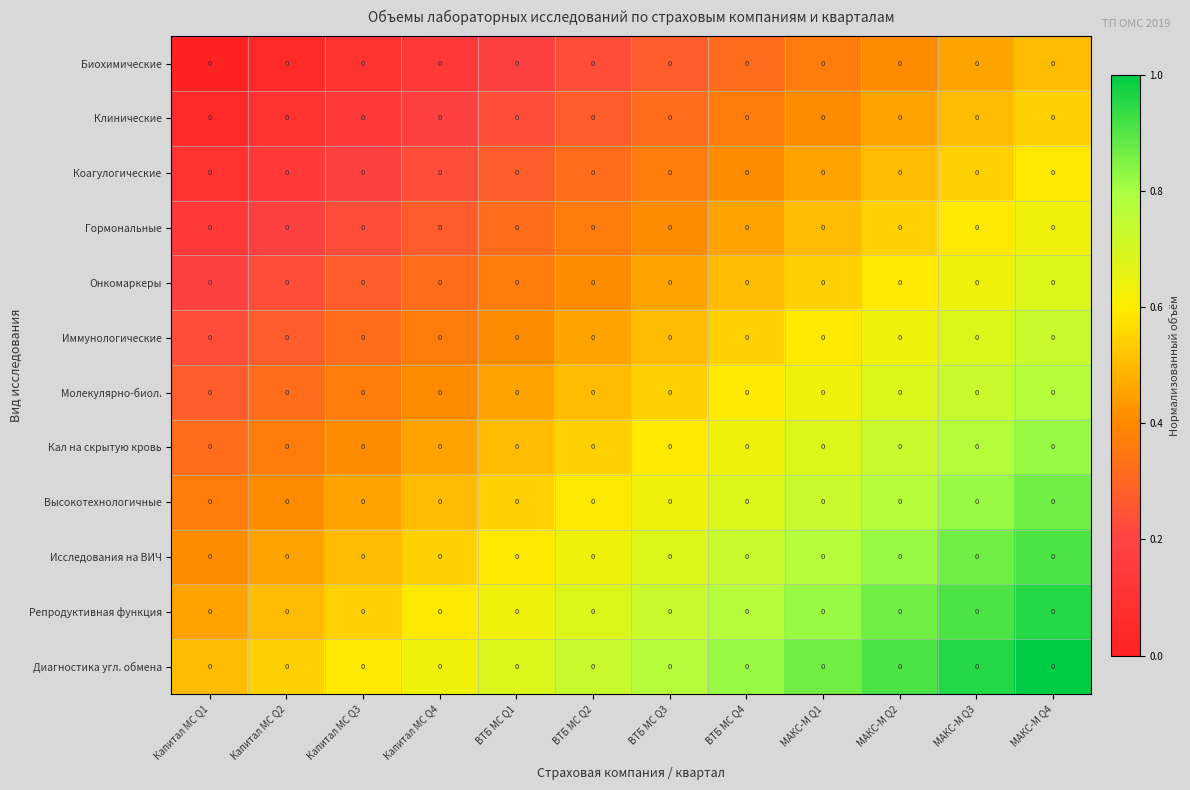

What is the maximum value shown in the chart?

1.0